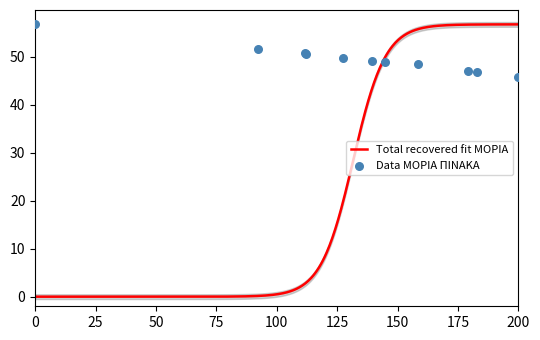

Between 9 and 10, which is larger?

9